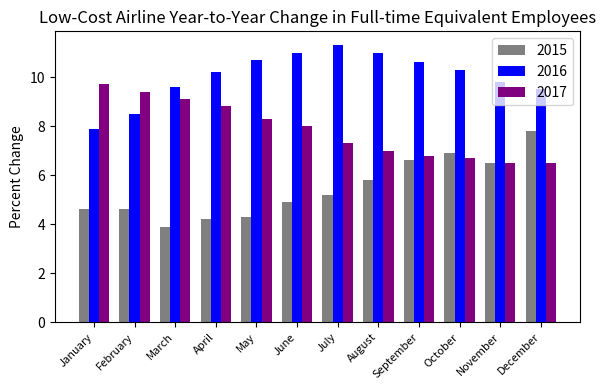

Which category has the highest value in the 2015 series?

December